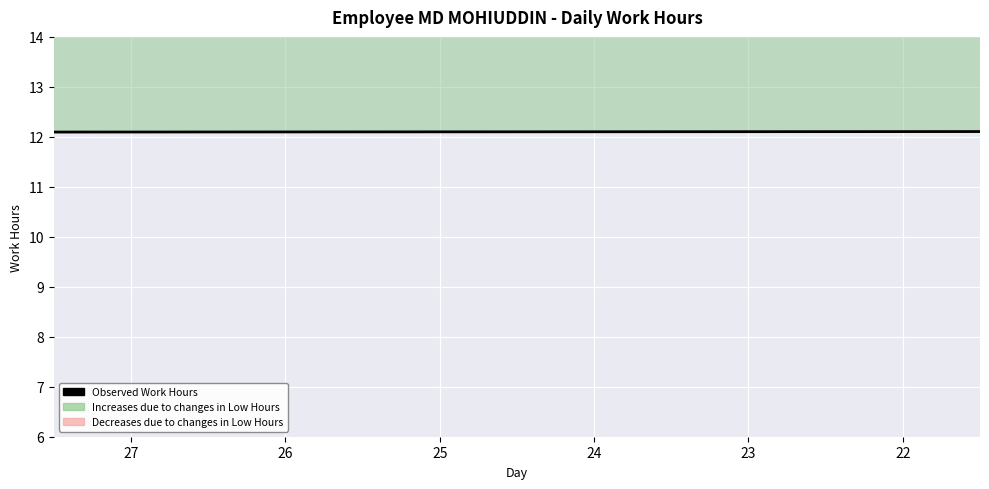

True or false: there are more than 1 points higher than both neighbors.

True